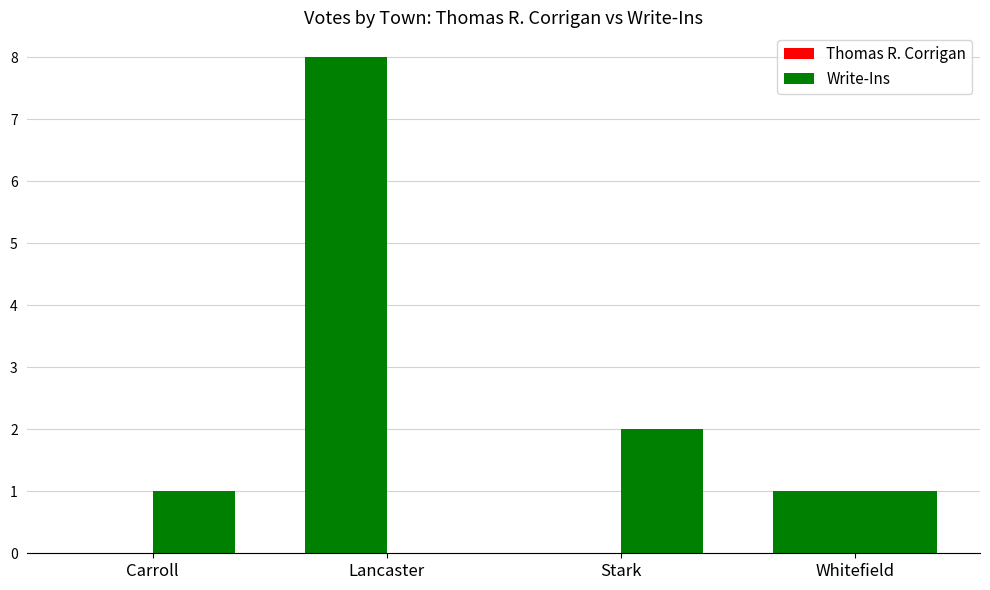

What is the total value across all series at Lancaster?

8